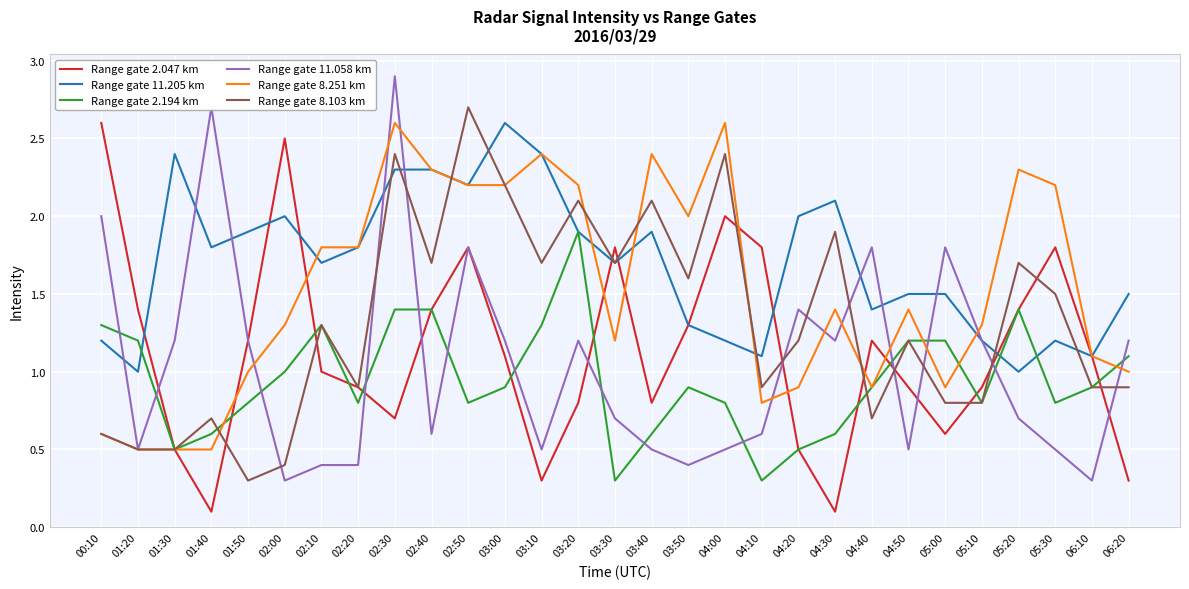

The value of Range gate 2.047 km at 05:20 is 2.5. True or false?

False